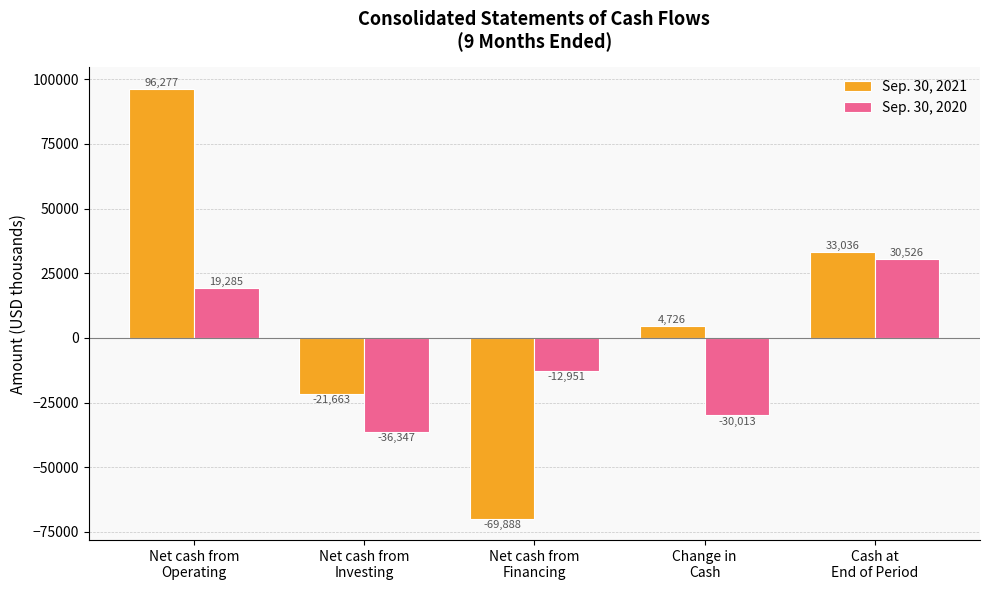

Count the number of data series in this chart.

2